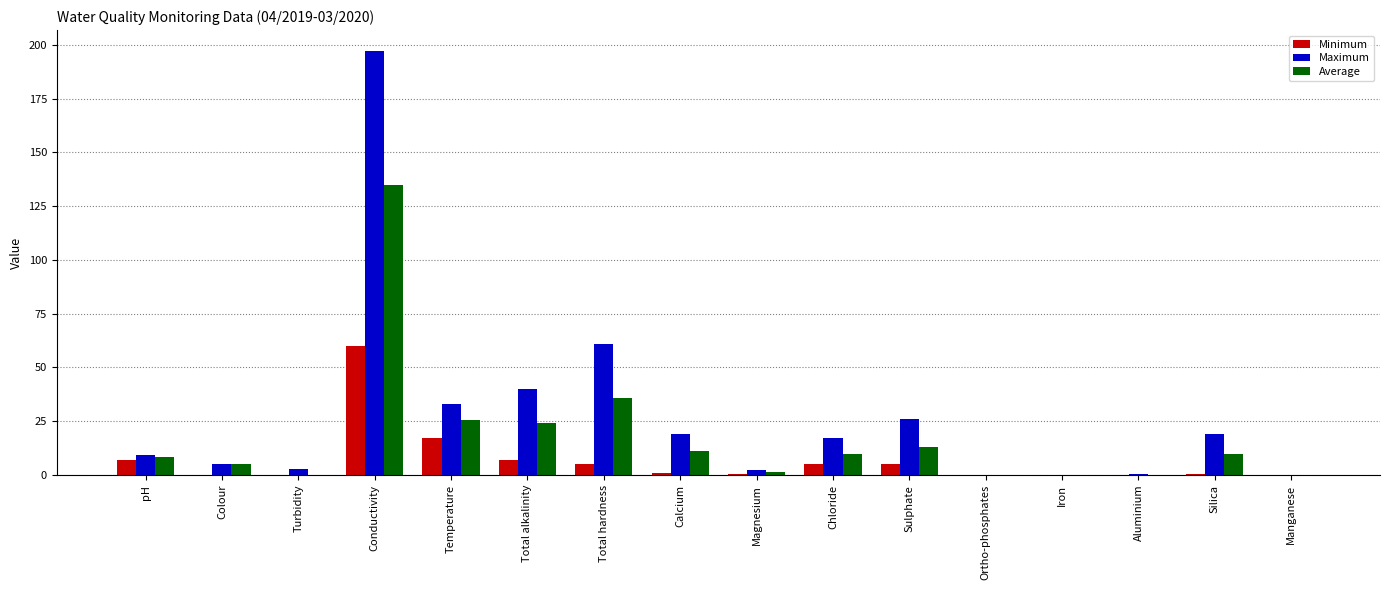

What is the maximum value shown in the chart?

197.0